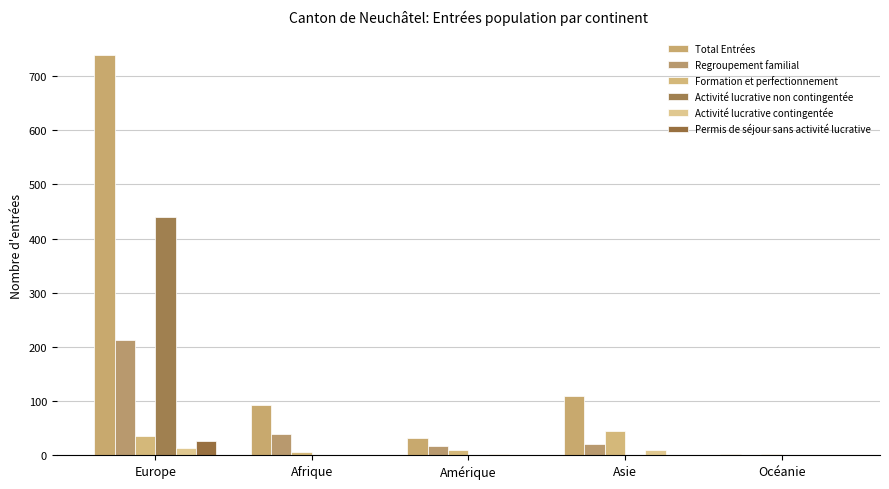

Reading right to left, transcribe all the data shown in this chart.

Total Entrées: Océanie=2	Asie=110	Amérique=32	Afrique=92	Europe=738
Regroupement familial: Océanie=0	Asie=21	Amérique=18	Afrique=40	Europe=213
Formation et perfectionnement: Océanie=2	Asie=44	Amérique=9	Afrique=7	Europe=35
Activité lucrative non contingentée: Océanie=0	Asie=0	Amérique=0	Afrique=0	Europe=439
Activité lucrative contingentée: Océanie=0	Asie=9	Amérique=3	Afrique=1	Europe=13
Permis de séjour sans activité lucrative: Océanie=0	Asie=0	Amérique=1	Afrique=1	Europe=27